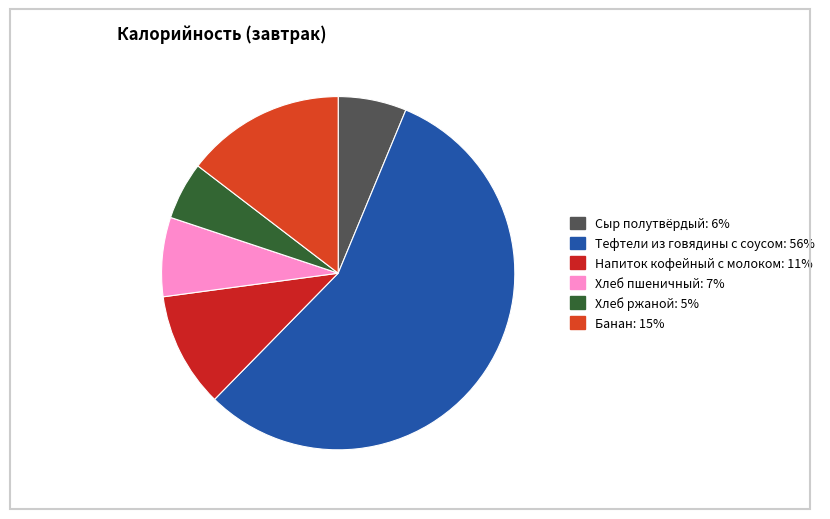

To the nearest percent, what is the average slice percentage?

17%